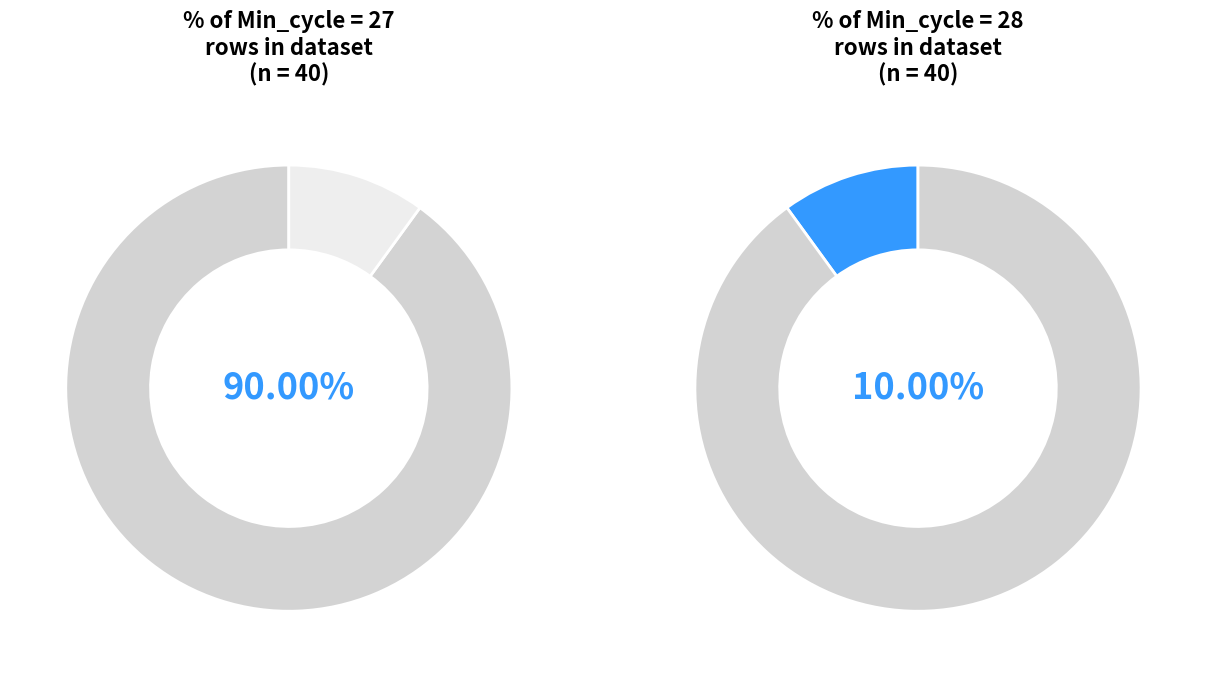

Is 39 the majority of the pie?

No